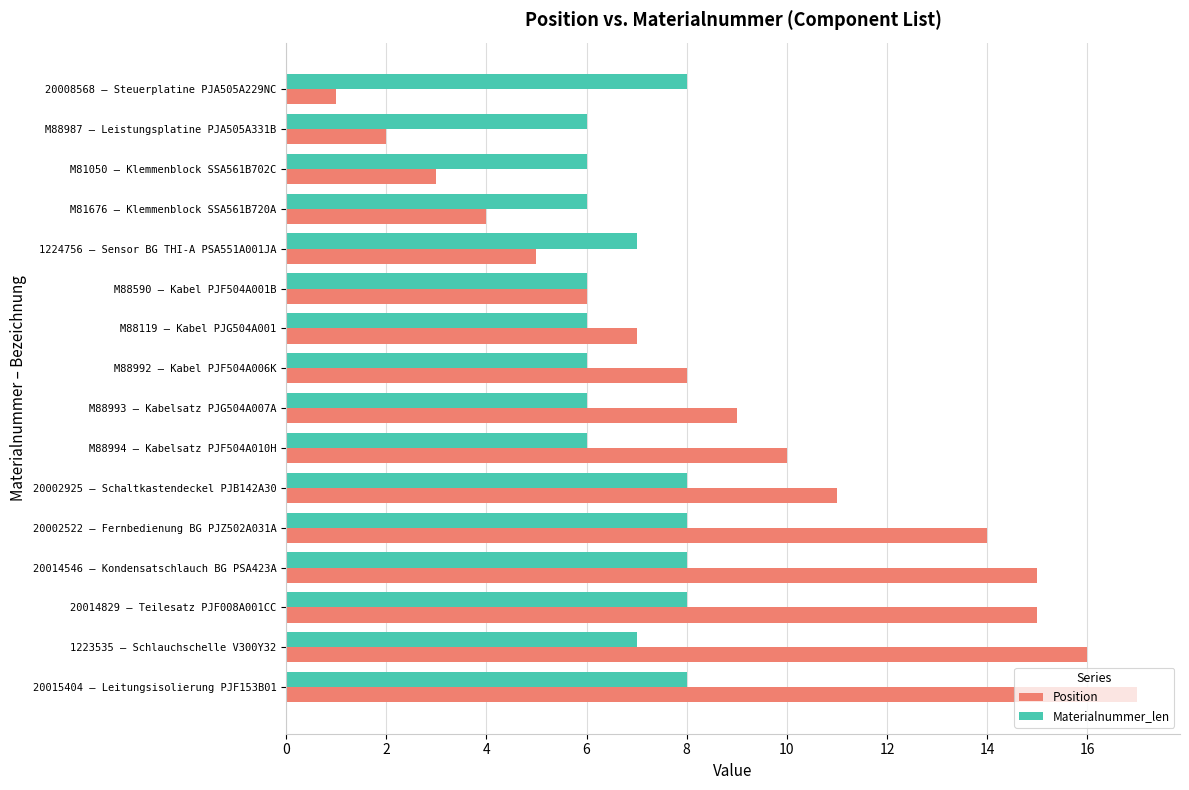

Read the Position value at M81676 – Klemmenblock SSA561B720A.

4